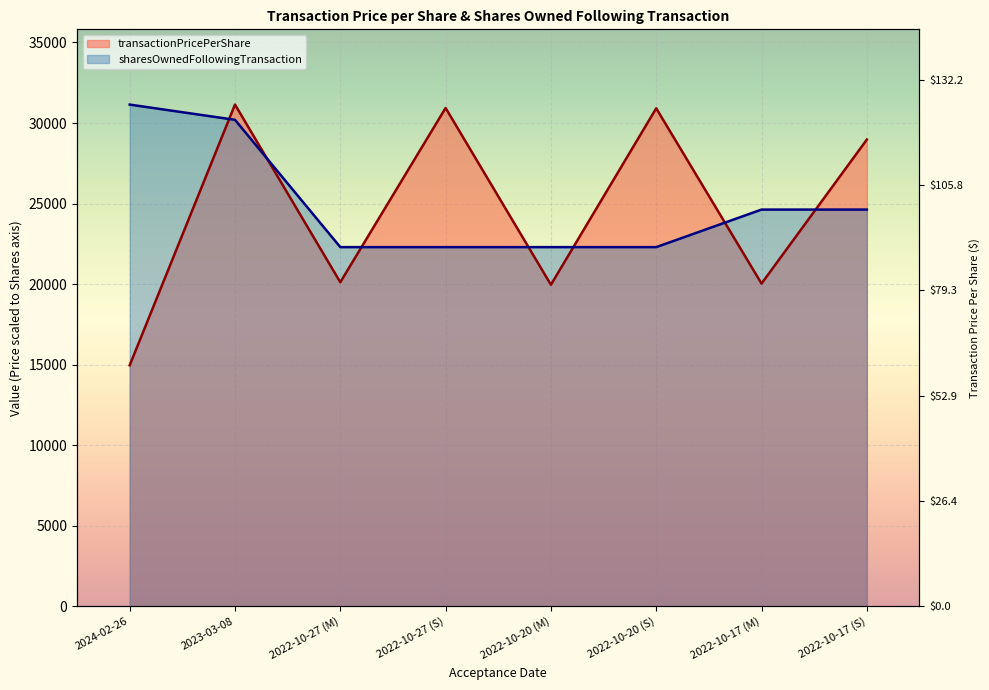

Between 2022-10-20 (M) and 2022-10-17 (S), which is larger?

2022-10-17 (S)